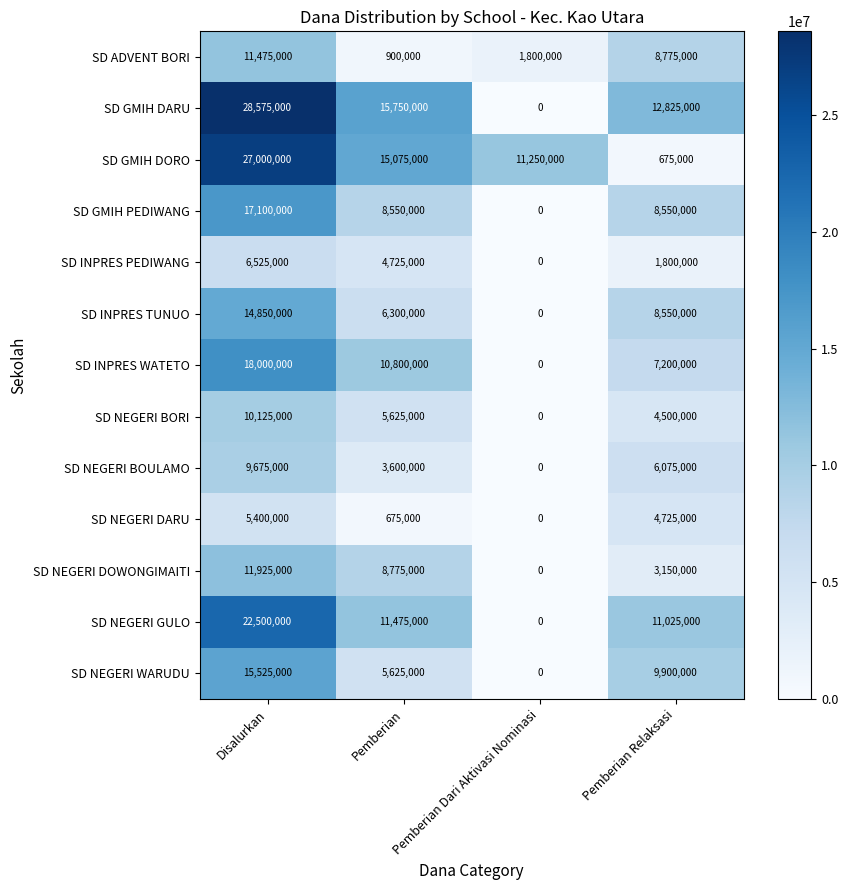

What is the spread (max minus min) of values at Pemberian Relaksasi?

12150000